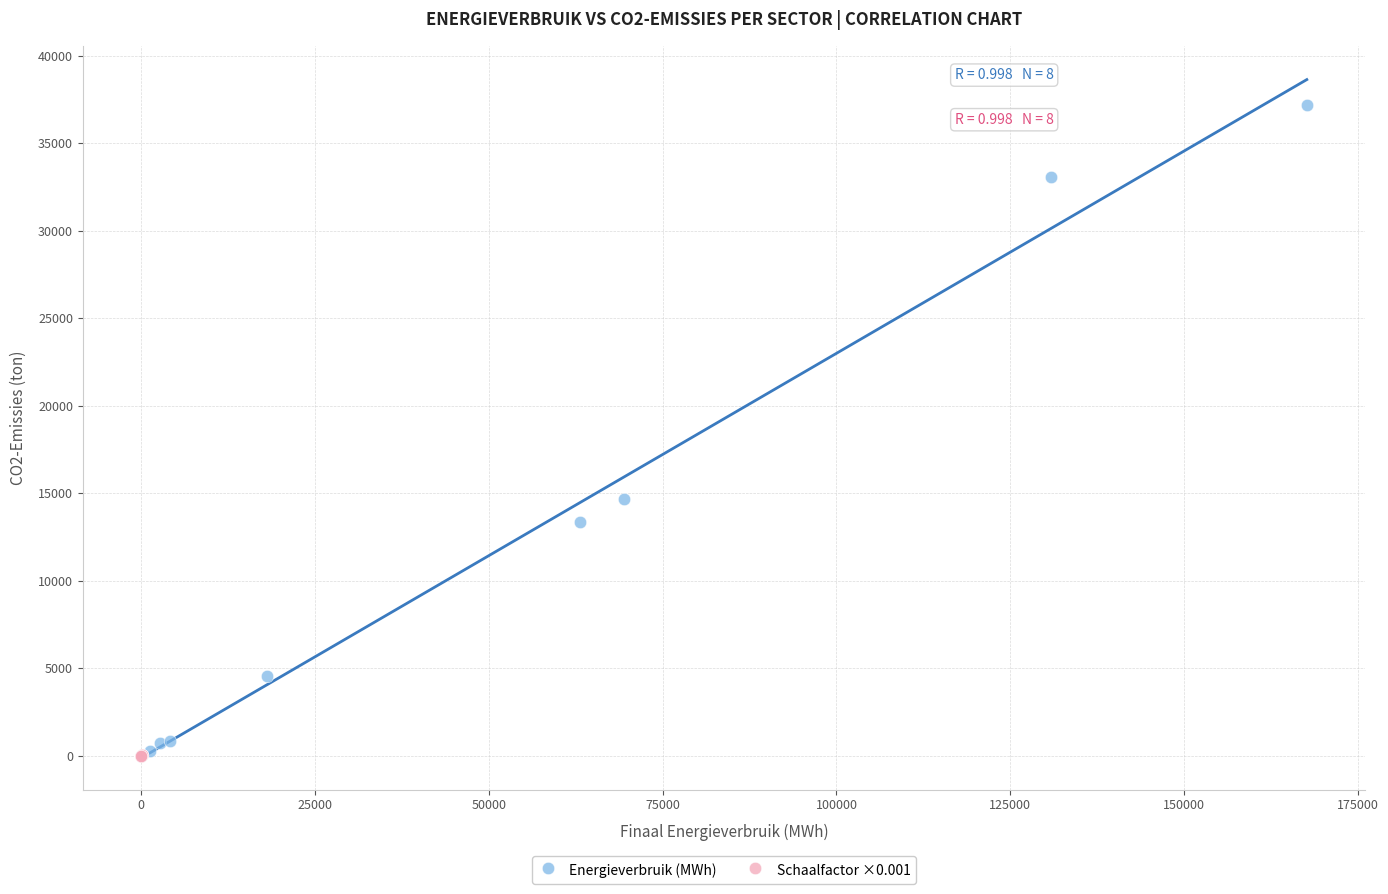

Which series has the largest Y range (max minus min)?

Energieverbruik (MWh)